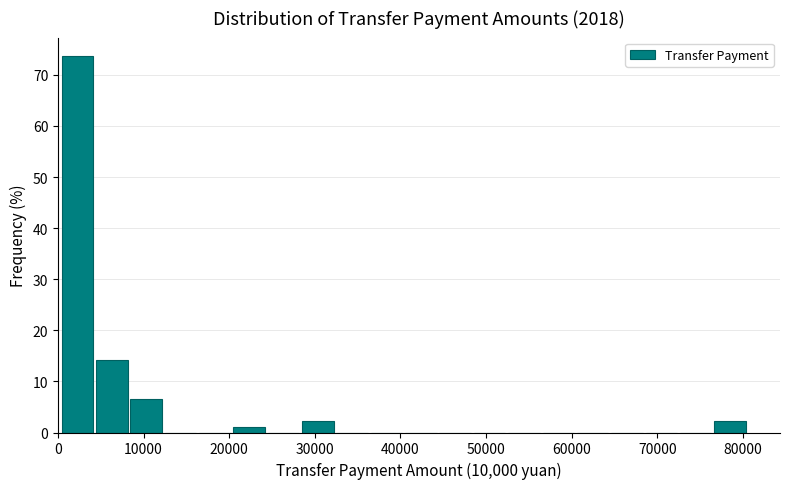

Which range on the x-axis has the tallest bar?

0 to 4000